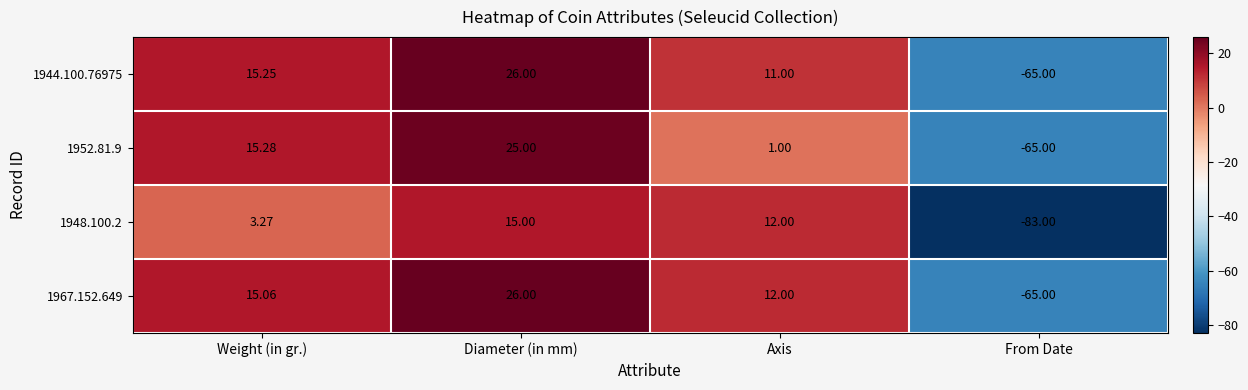

Between Diameter (in mm) and Axis, which series saw the biggest shift?

1952.81.9